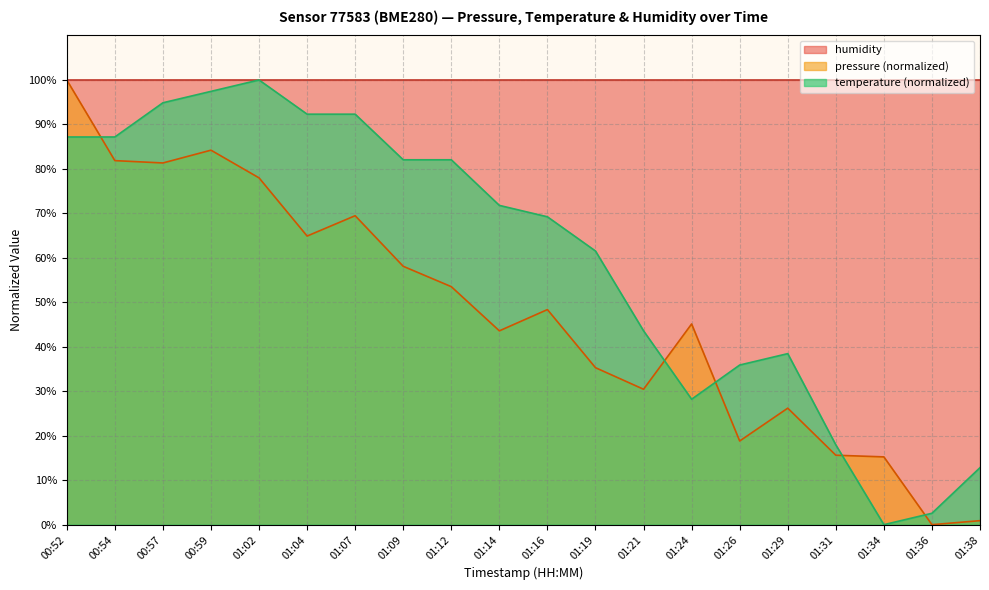

Where is temperature (normalized) nearest to the value 50?

01:21